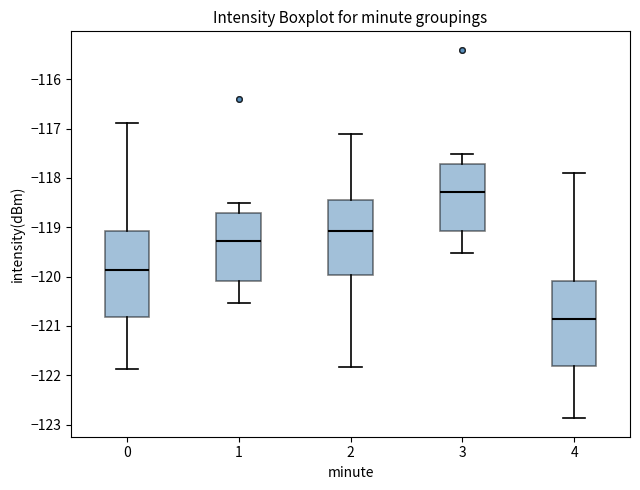

Reading left to right, read every box against the y-axis: the position of its median line, the range the box covers, and the ends of its whiskers. The values are not printed on the chart, so give them approximately, as read against the axis.

0: median -119.9, box -120.8 to -119.1, whiskers -121.9 to -116.9
1: median -119.3, box -120.1 to -118.7, whiskers -120.5 to -118.5
2: median -119.1, box -120.0 to -118.4, whiskers -121.8 to -117.1
3: median -118.3, box -119.1 to -117.7, whiskers -119.5 to -117.5
4: median -120.9, box -121.8 to -120.1, whiskers -122.9 to -117.9